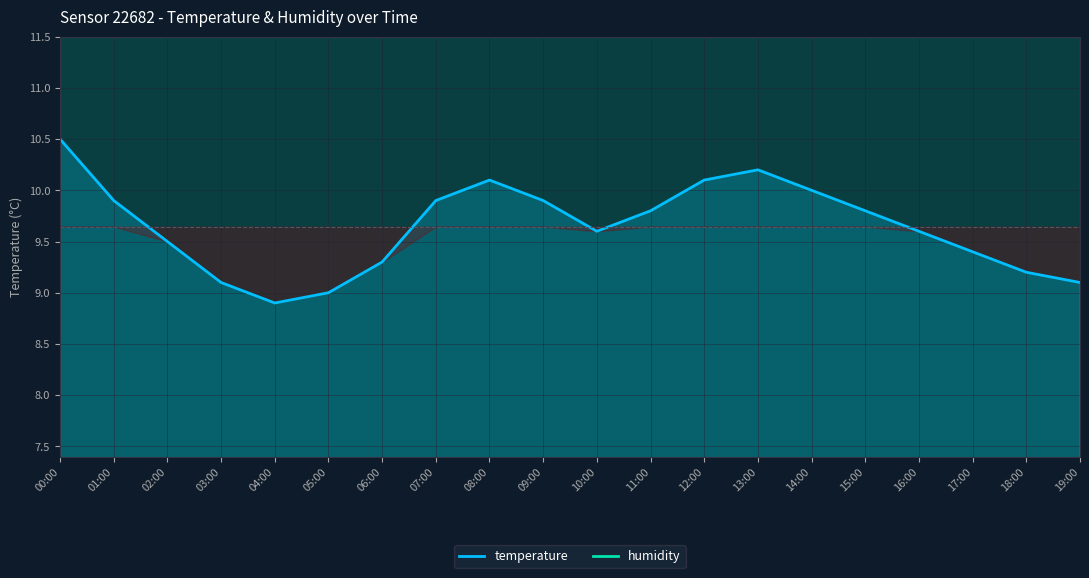

Reading right to left, what are all the values shown in this chart?

temperature: 9.1	9.2	9.4	9.6	9.8	10.0	10.2	10.1	9.8	9.6	9.9	10.1	9.9	9.3	9.0	8.9	9.1	9.5	9.9	10.5
humidity: 14.0	14.0	14.0	14.0	14.0	14.0	14.0	14.0	14.0	14.0	14.0	14.0	14.0	14.0	14.0	14.0	14.0	14.0	14.0	14.0